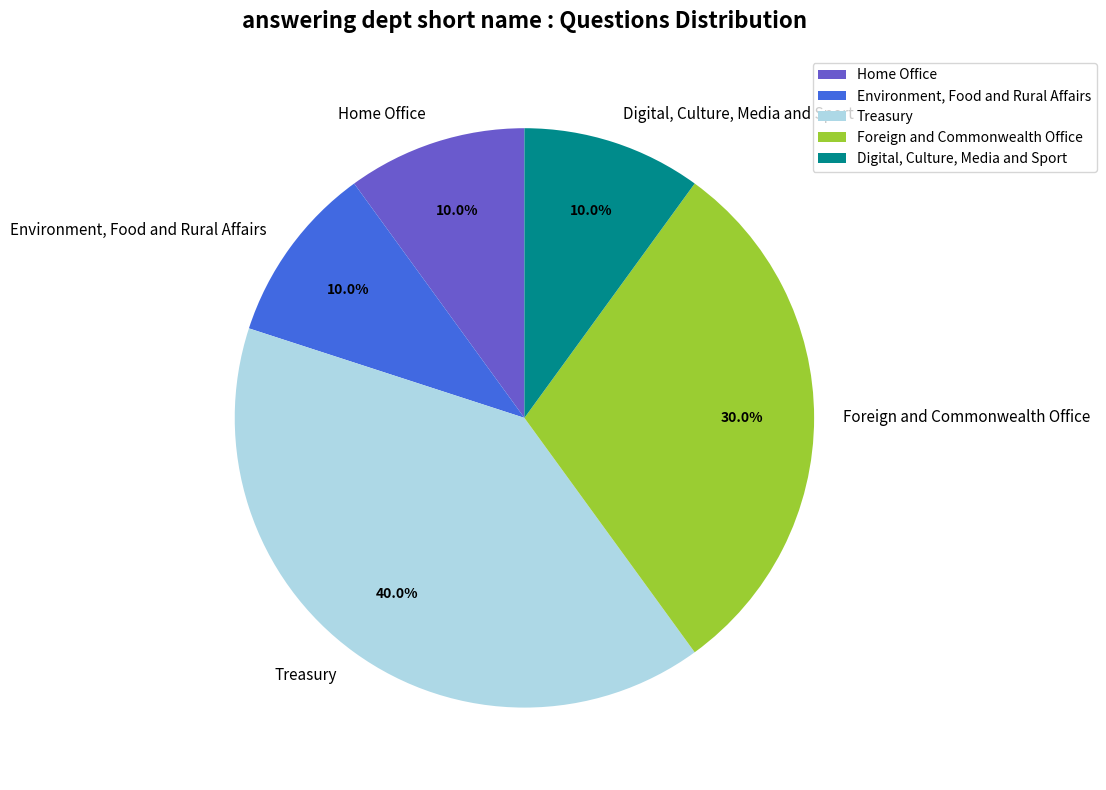

Does any single category account for the majority?

No